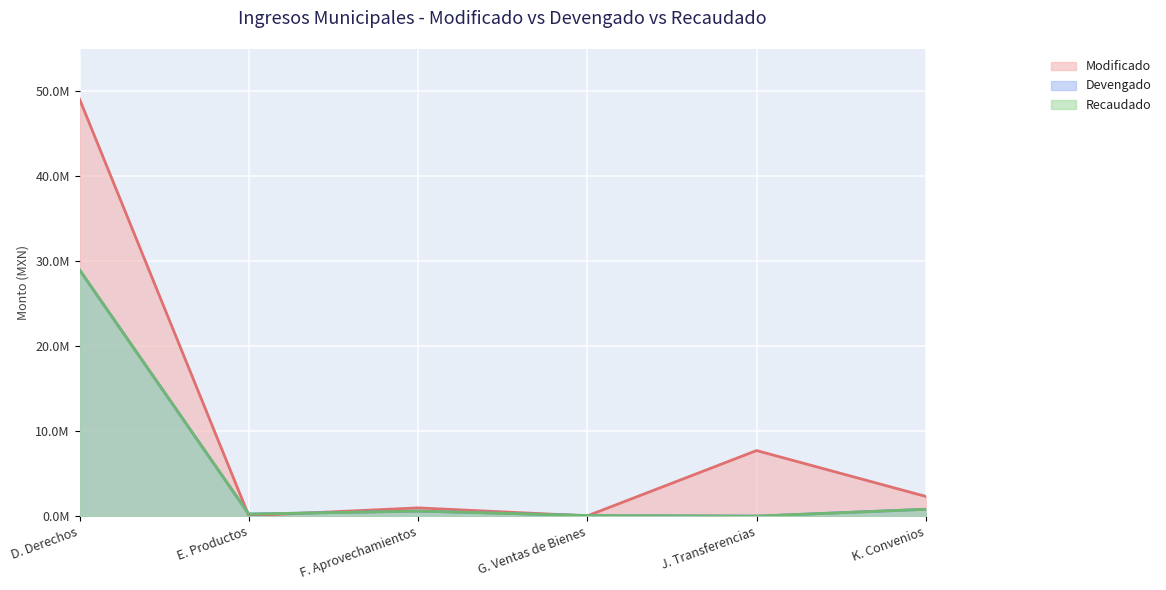

What is the spread (max minus min) of values at J. Transferencias?

7716469.7